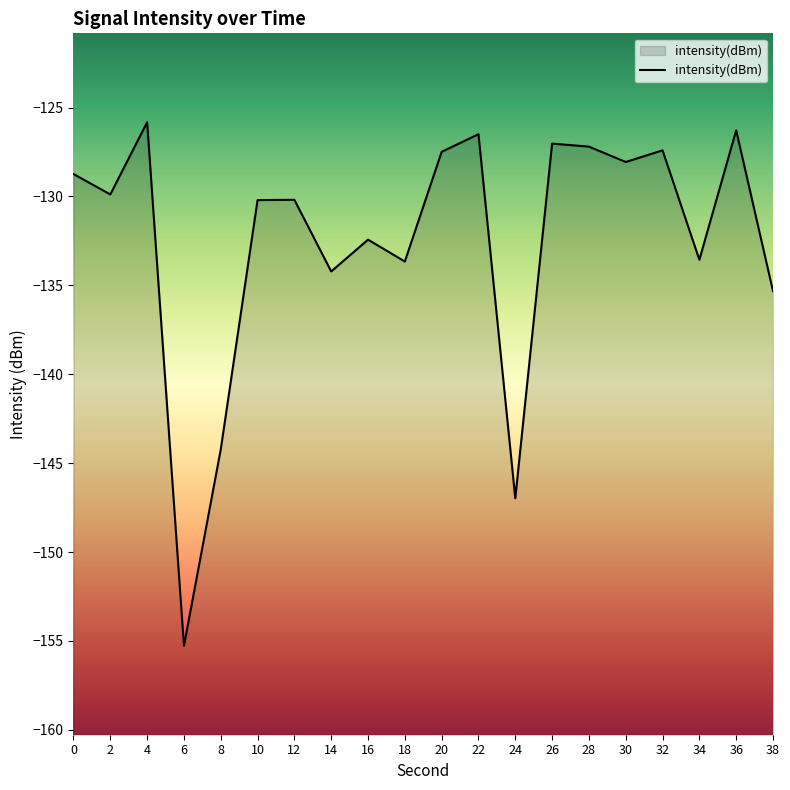

Reading right to left, transcribe all the data shown in this chart.

38=-135.3	36=-126.3	34=-133.6	32=-127.4	30=-128.1	28=-127.2	26=-127.0	24=-147.0	22=-126.5	20=-127.5	18=-133.7	16=-132.4	14=-134.2	12=-130.2	10=-130.2	8=-144.2	6=-155.3	4=-125.8	2=-129.9	0=-128.7